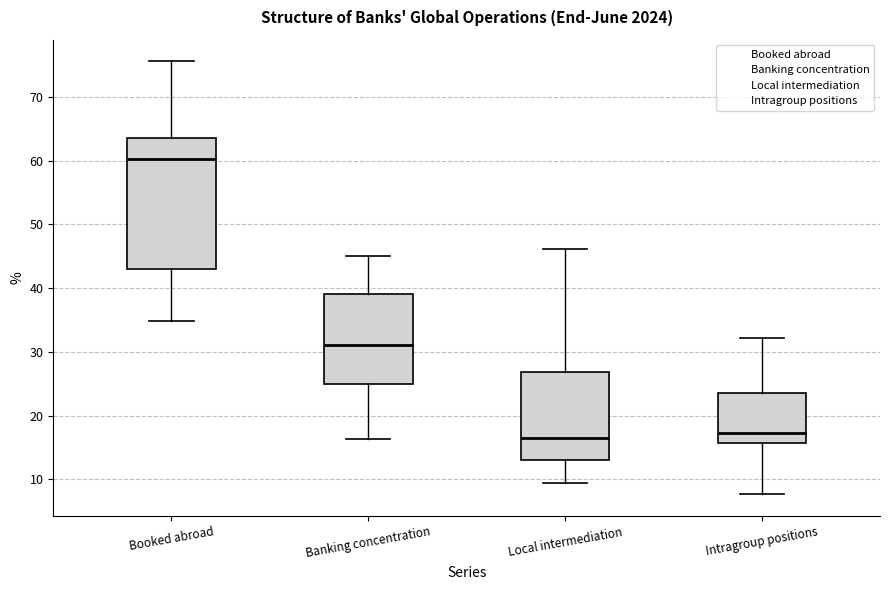

Reading left to right, read every box against the y-axis: the position of its median line, the range the box covers, and the ends of its whiskers. The values are not printed on the chart, so give them approximately, as read against the axis.

Booked abroad: median 60, box 43 to 64, whiskers 35 to 76
Banking concentration: median 31, box 25 to 39, whiskers 16 to 45
Local intermediation: median 16, box 13 to 27, whiskers 9 to 46
Intragroup positions: median 17, box 16 to 24, whiskers 8 to 32